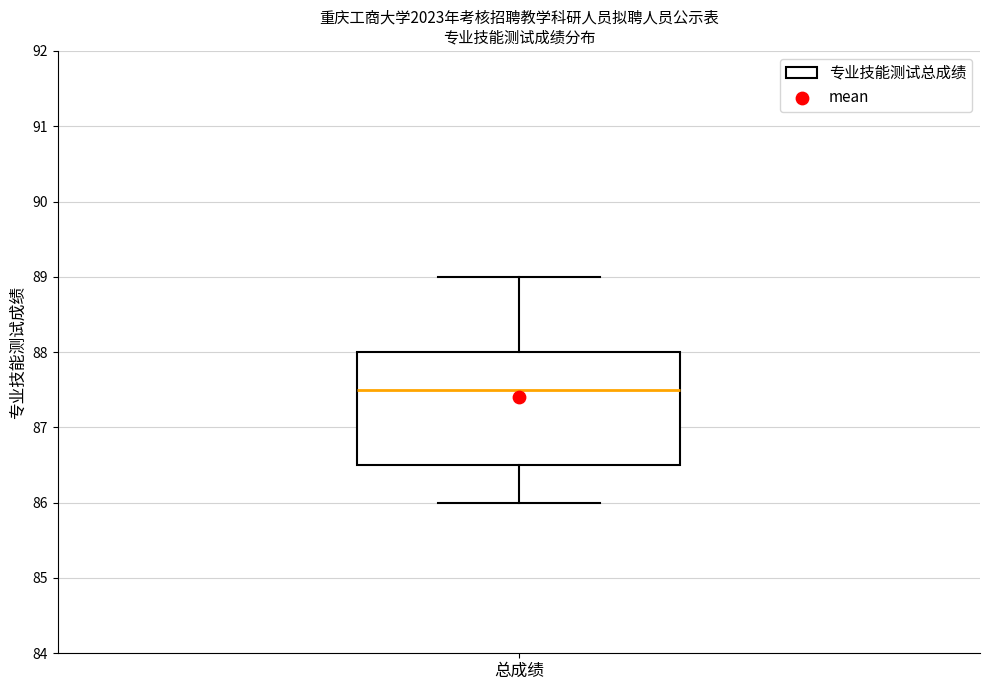

Transcribe this box plot: give where the median line is, the range the box spans, and where the two whiskers end, as read against the y-axis. The values are not printed on the chart, so give them approximately, as read against the axis.

median 87.5, box 86.5 to 88.0, whiskers 86.0 to 89.0